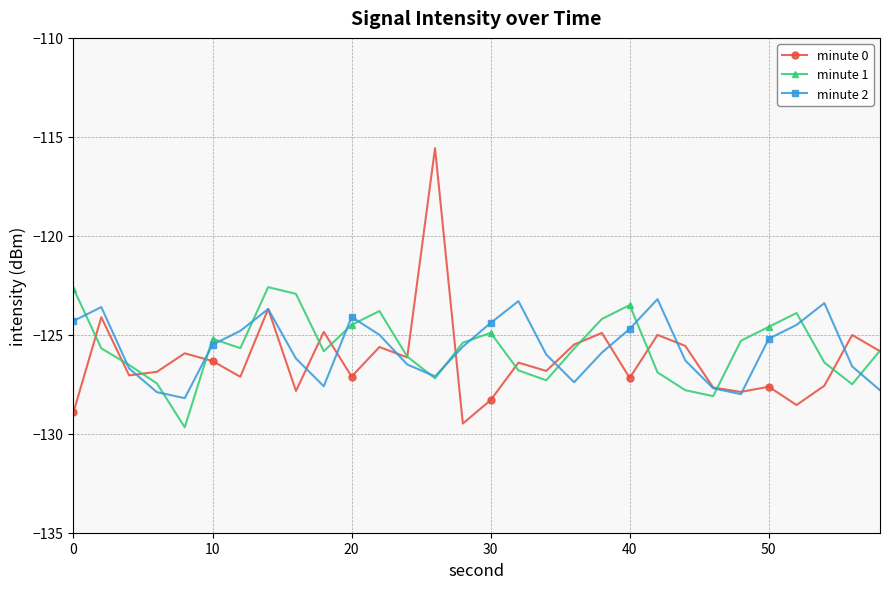

How many interior local peaks does the minute 2 series have?

6